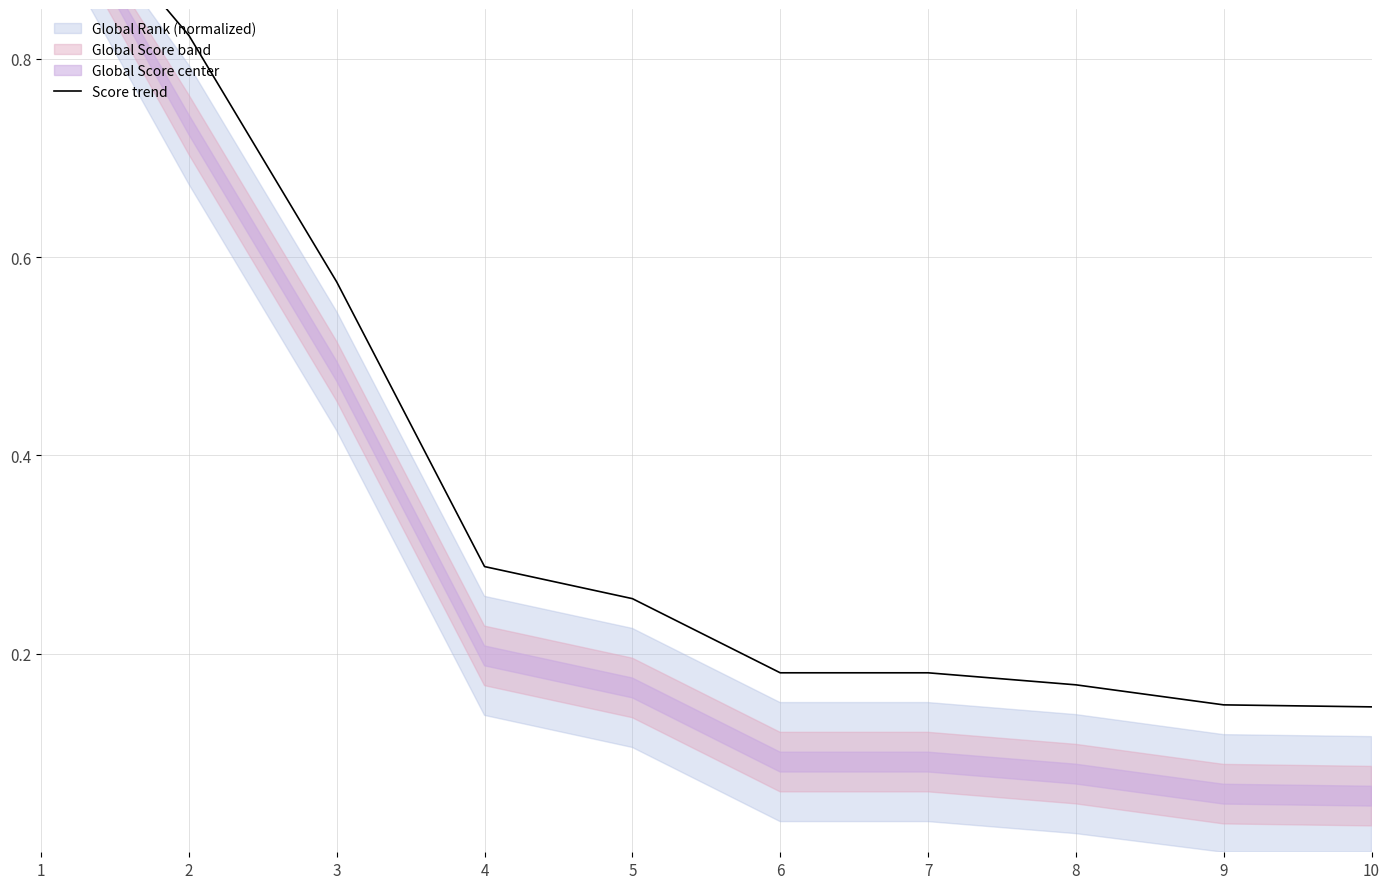

What is the sum of the values at 1 and 10?

1.1